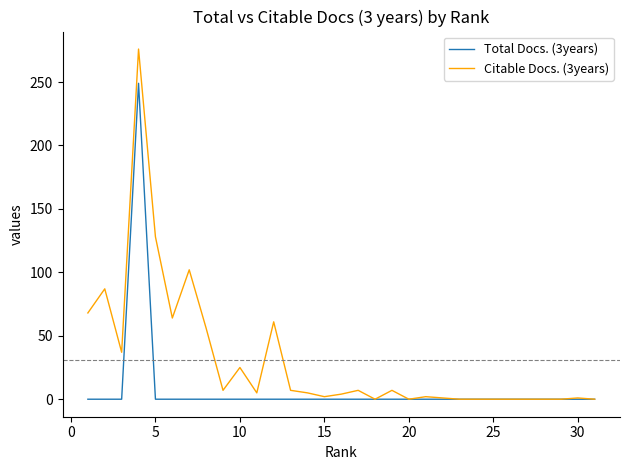

Which series has the largest total across all categories?

Citable Docs. (3years)